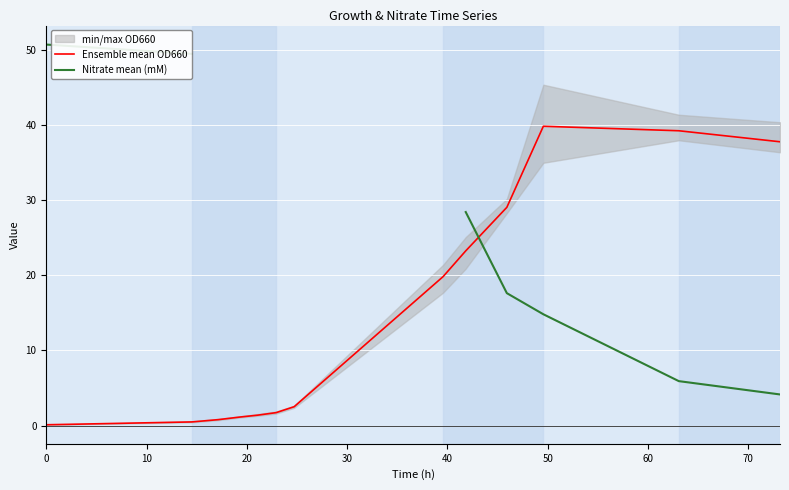

How many lines are shown in the chart?

2